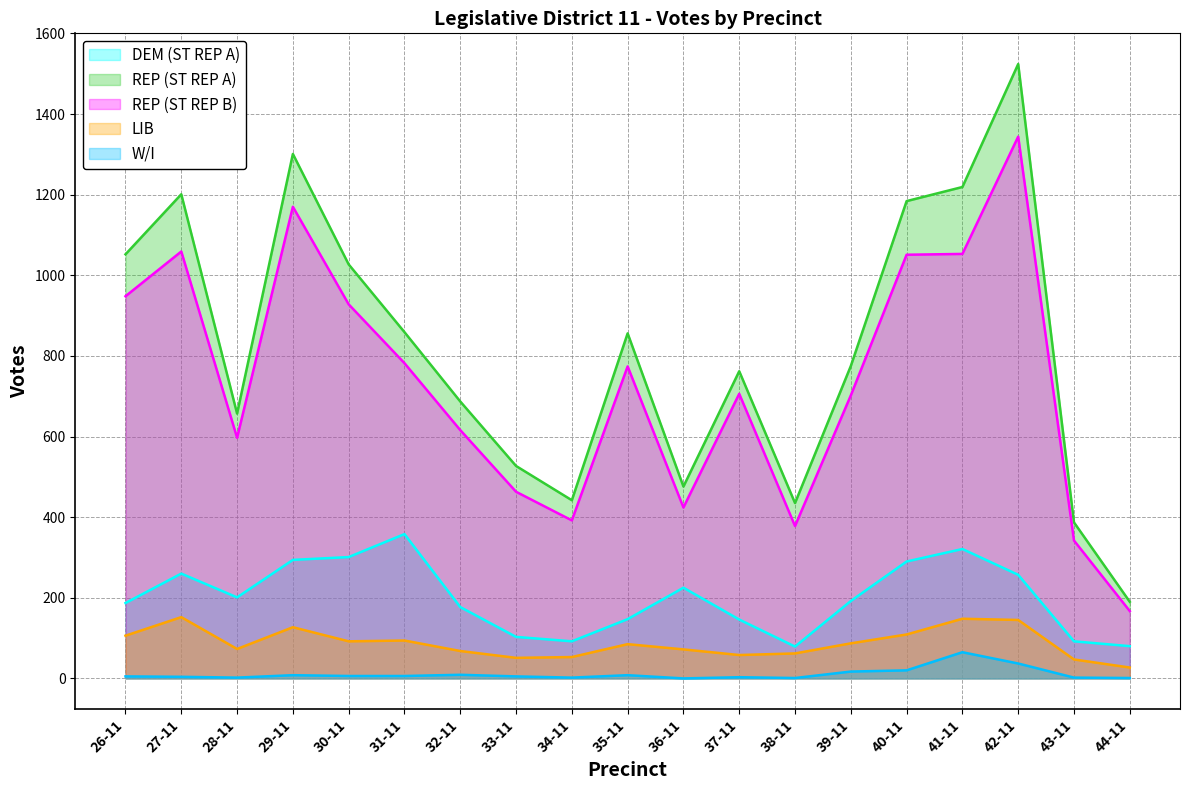

Rank the series at 28-11 from highest to lowest value.

REP (ST REP A), REP (ST REP B), DEM (ST REP A), LIB, W/I